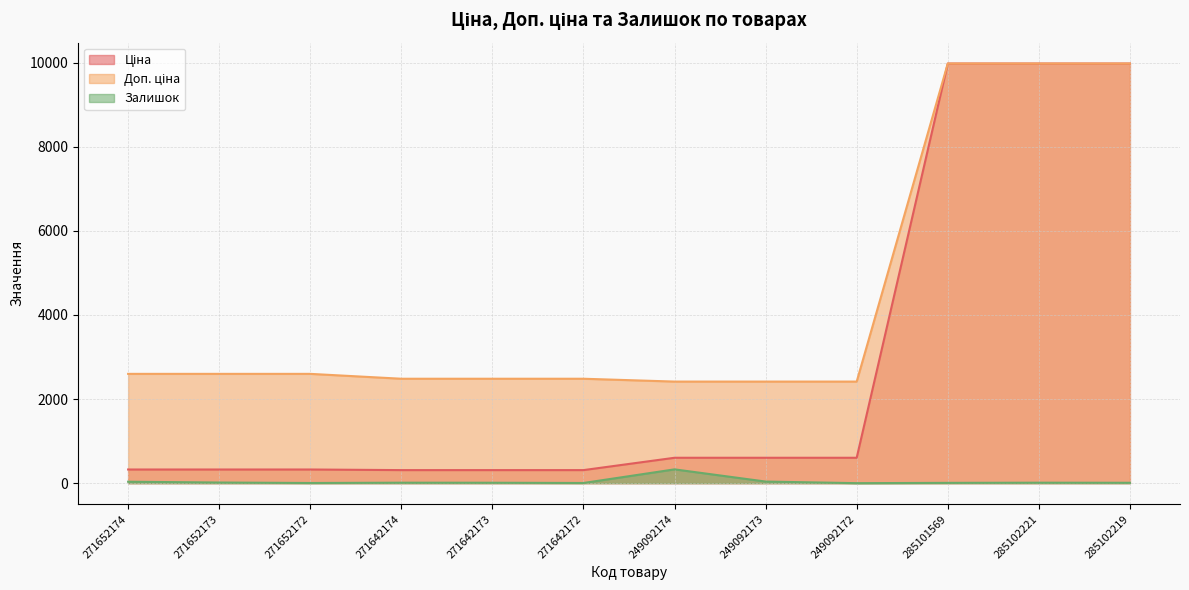

True or false: Залишок has more than 1 points higher than both neighbors.

True